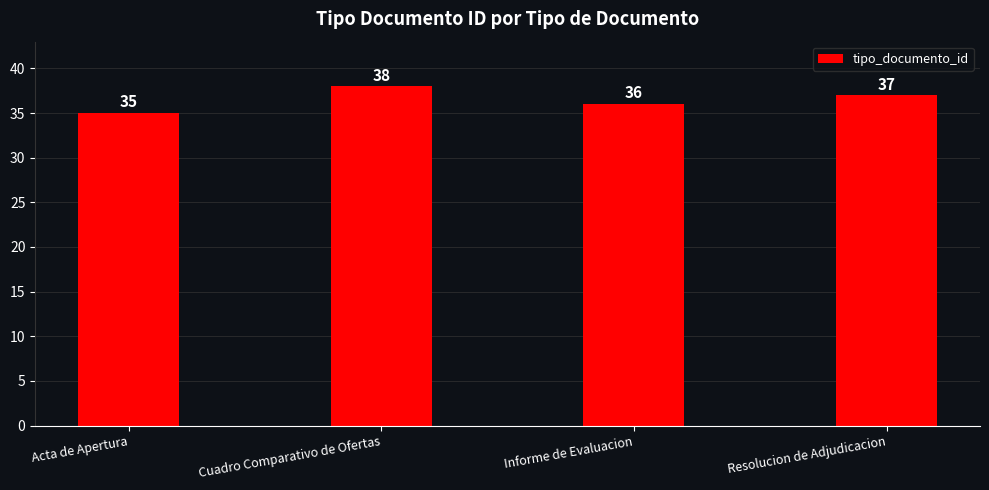

Which category has the lowest value across all series?

Acta de Apertura